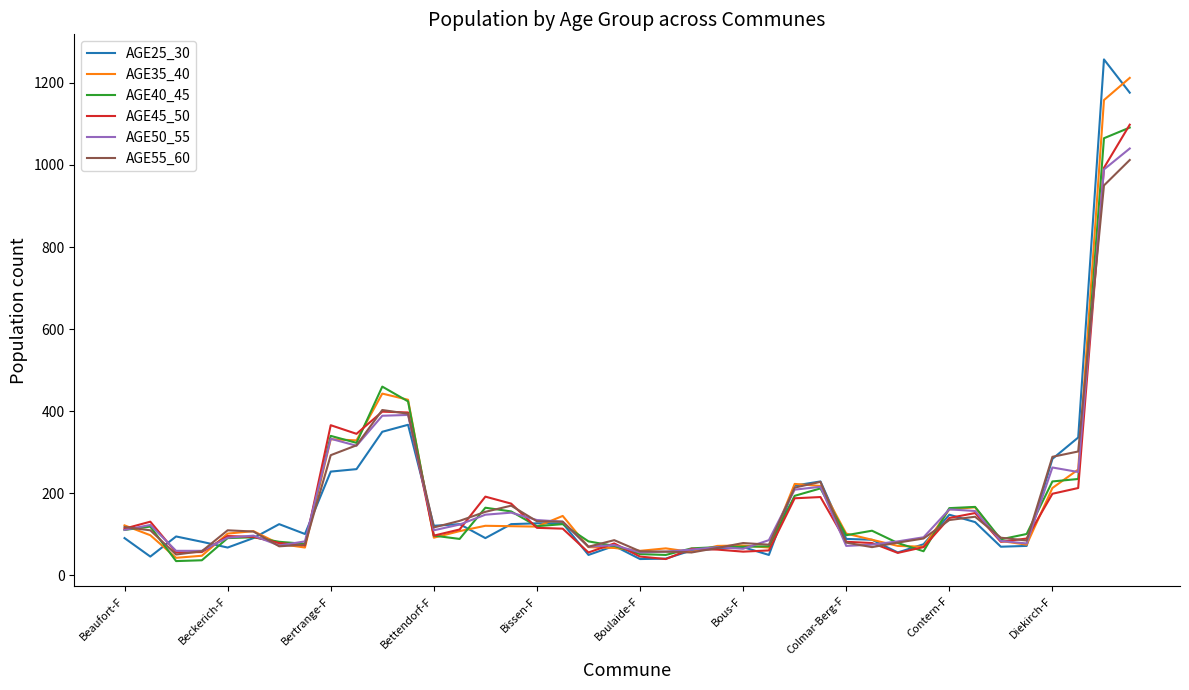

What is the greatest value displayed?

1257